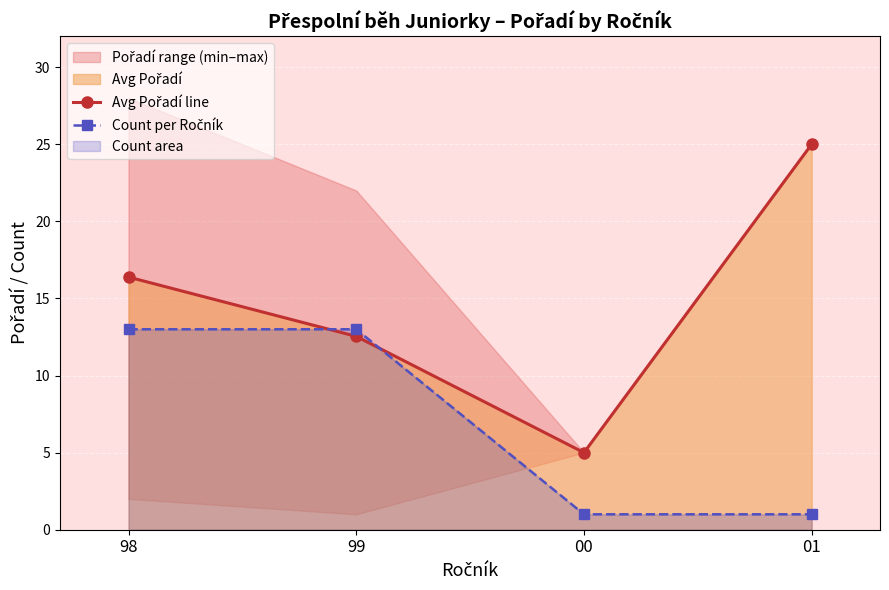

Rank the series by their maximum value, from highest to lowest.

Avg Pořadí line, Count per Ročník